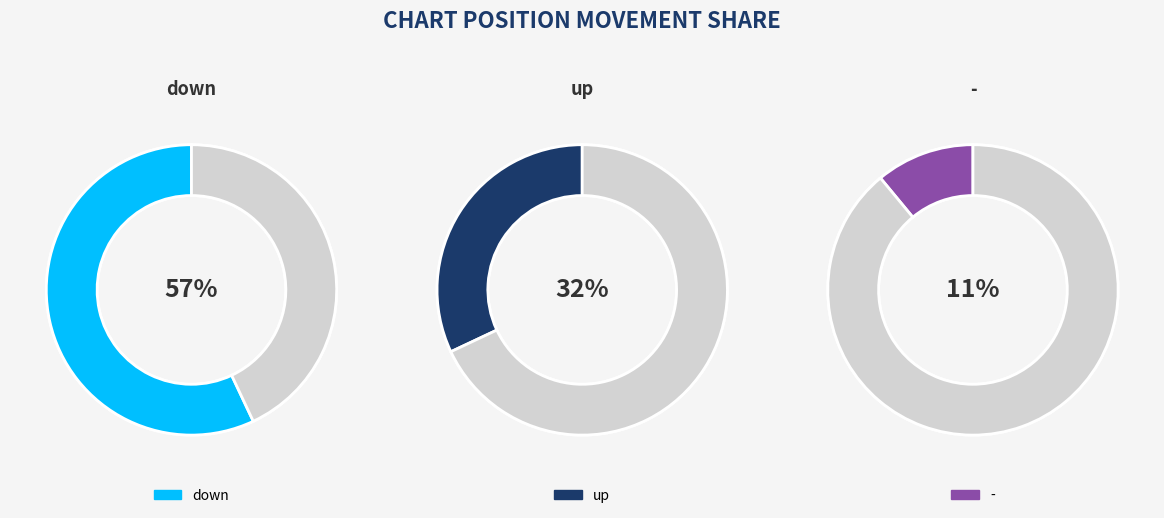

Is it true that - is 2% of the pie?

False